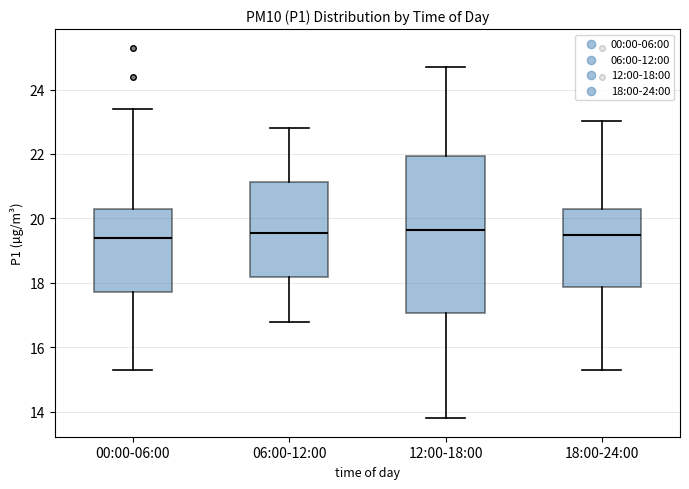

Reading left to right, transcribe this box plot: for each box, give where its median line is, the range the box spans, and where its two whiskers end, as read against the y-axis. The values are not printed on the chart, so give them approximately, as read against the axis.

00:00-06:00: median 19.4, box 17.8 to 20.2, whiskers 15.4 to 23.4
06:00-12:00: median 19.6, box 18.2 to 21.2, whiskers 16.8 to 22.8
12:00-18:00: median 19.6, box 17.0 to 22.0, whiskers 13.8 to 24.8
18:00-24:00: median 19.6, box 17.8 to 20.2, whiskers 15.4 to 23.0